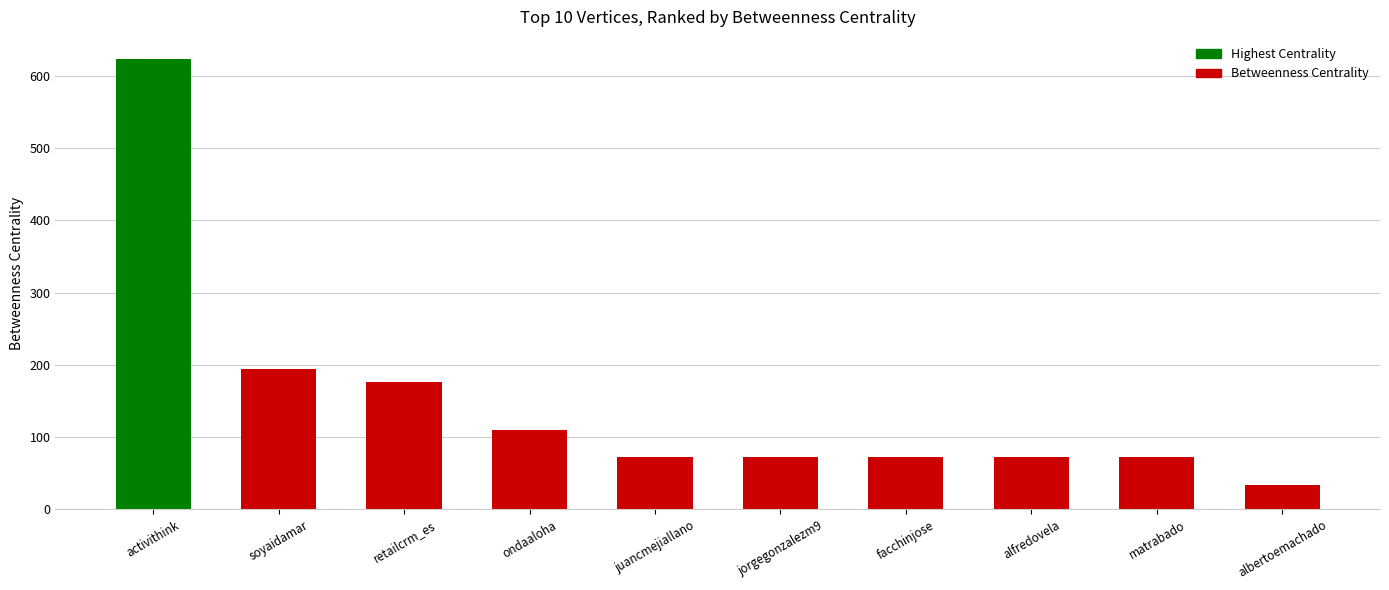

Reading left to right, list all the values displayed in this chart.

activithink=622.8	soyaidamar=193.9	retailcrm_es=176.2	ondaaloha=110.2	juancmejiallano=72.7	jorgegonzalezm9=72.7	facchinjose=72.7	alfredovela=72.7	matrabado=72.7	albertoemachado=34.3